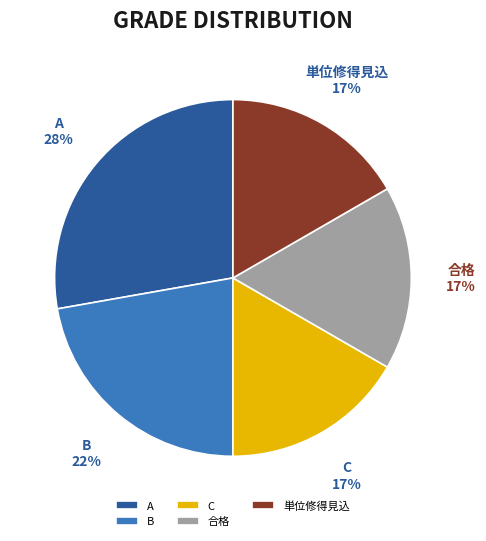

To the nearest percent, what percentage of the pie is A?

28%